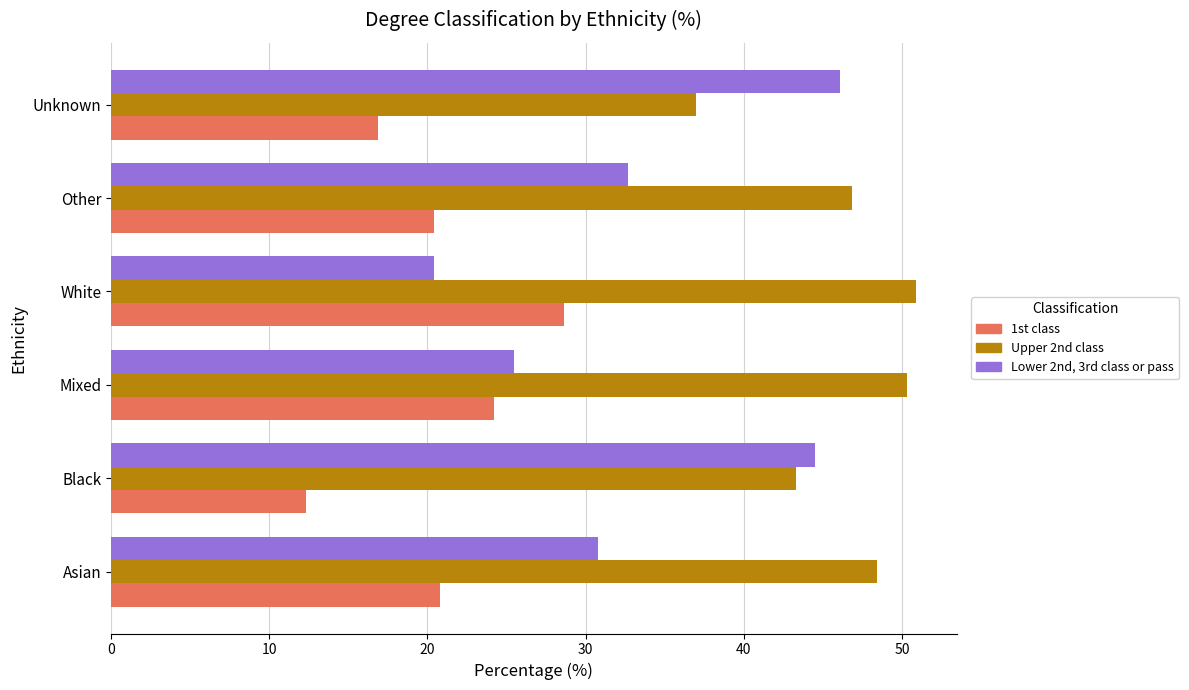

True or false: Upper 2nd class has a value of 82.7 at Asian.

False